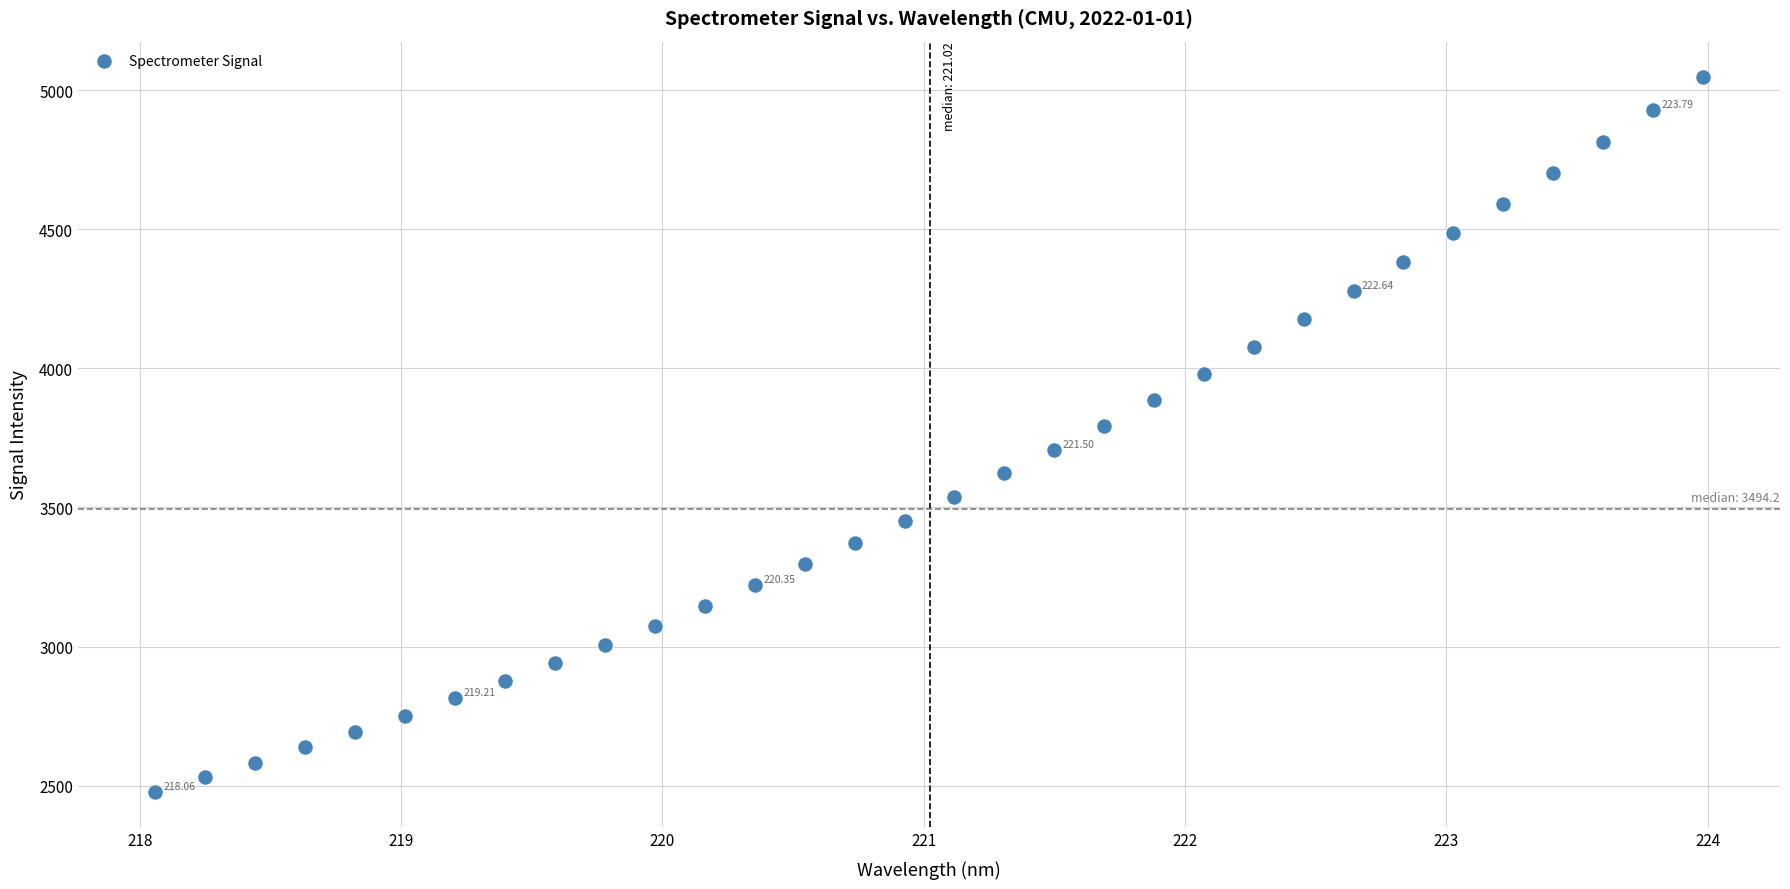

What is the range of Y values (max minus min)?

2566.6